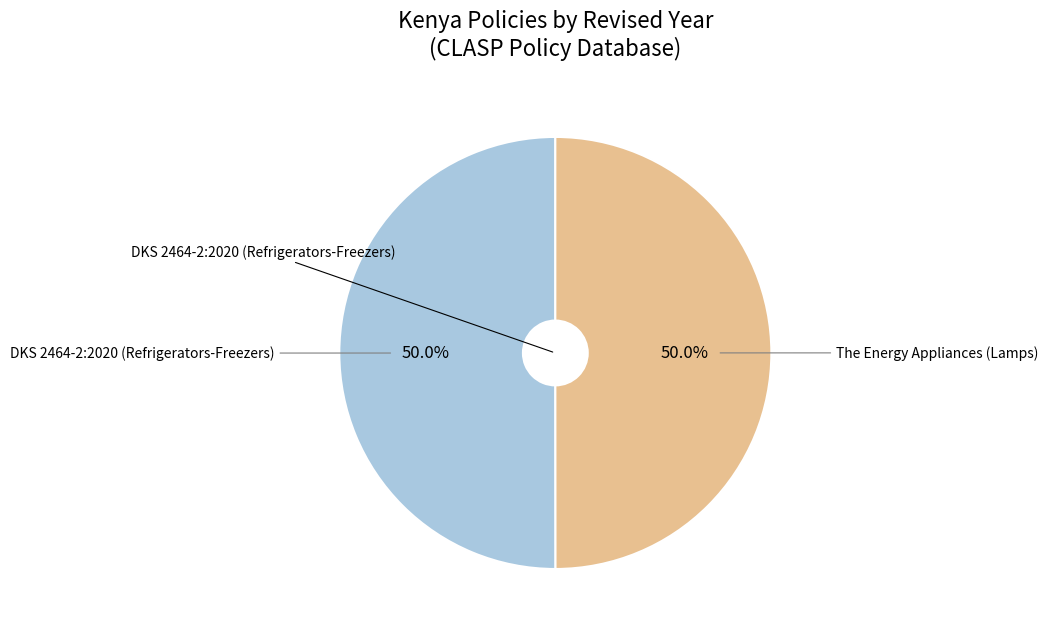

Combined, do The Energy Appliances (Lamps) and DKS 2464-2:2020 (Refrigerators-Freezers) account for over 50%?

Yes